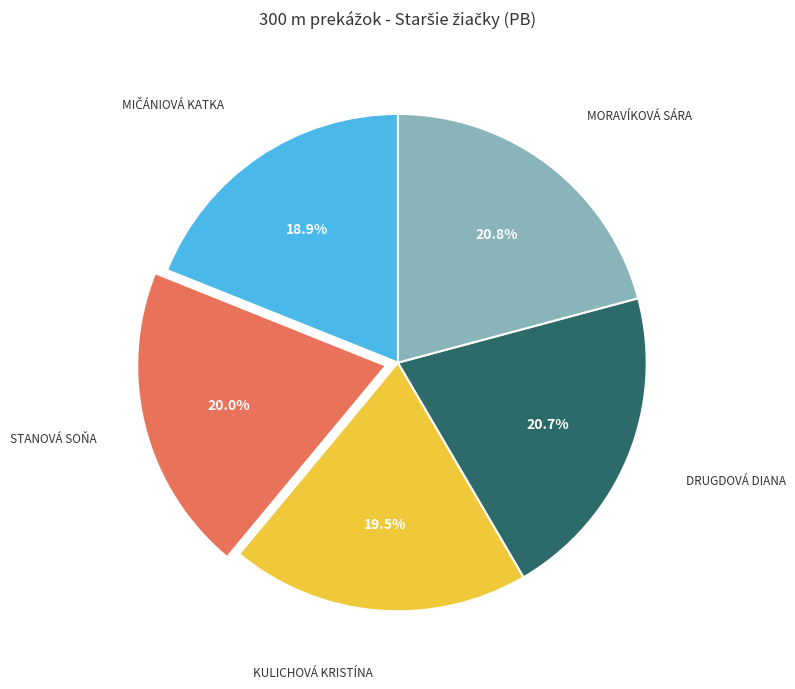

Does any single category account for the majority?

No